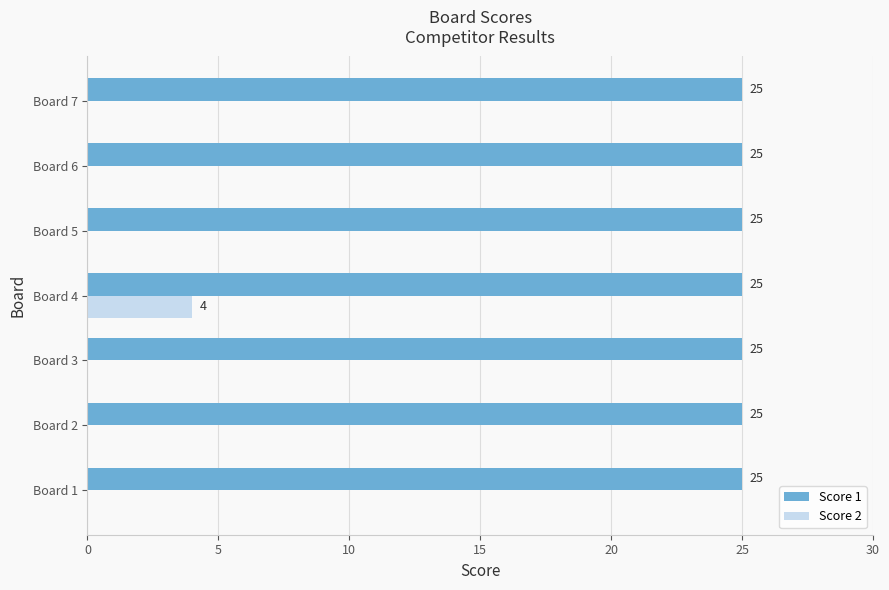

True or false: Score 1 has a value of 25 at Board 7.

True